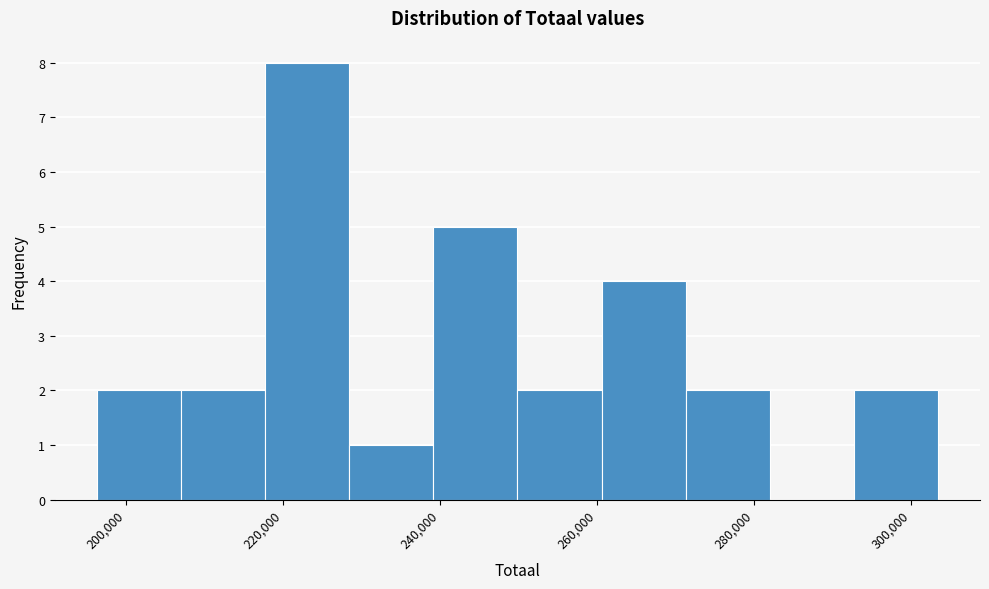

Over which range of the x-axis is the bar tallest?

218000 to 228000